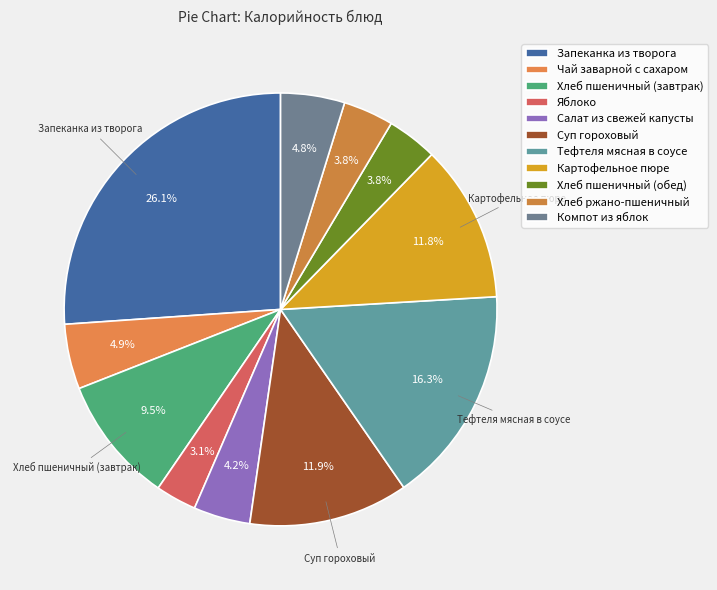

What percentage do Чай заварной с сахаром and Картофельное пюре together represent?

16.6%